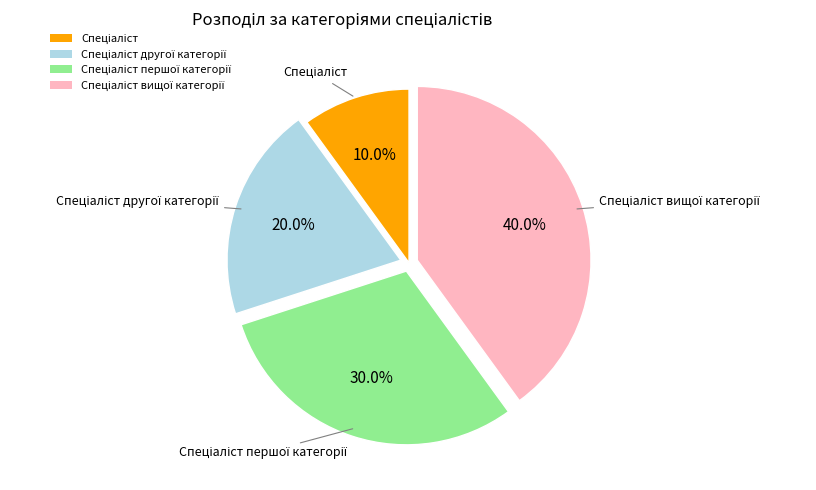

Is there a majority slice in this chart?

No